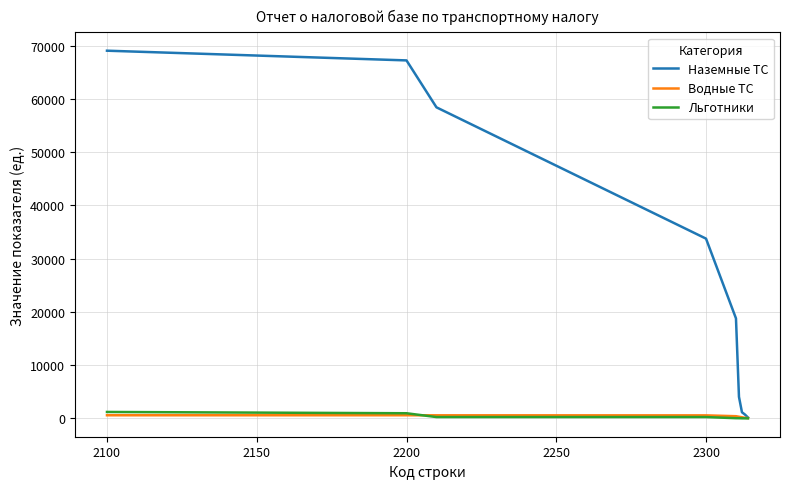

What is the maximum value shown in the chart?

69034